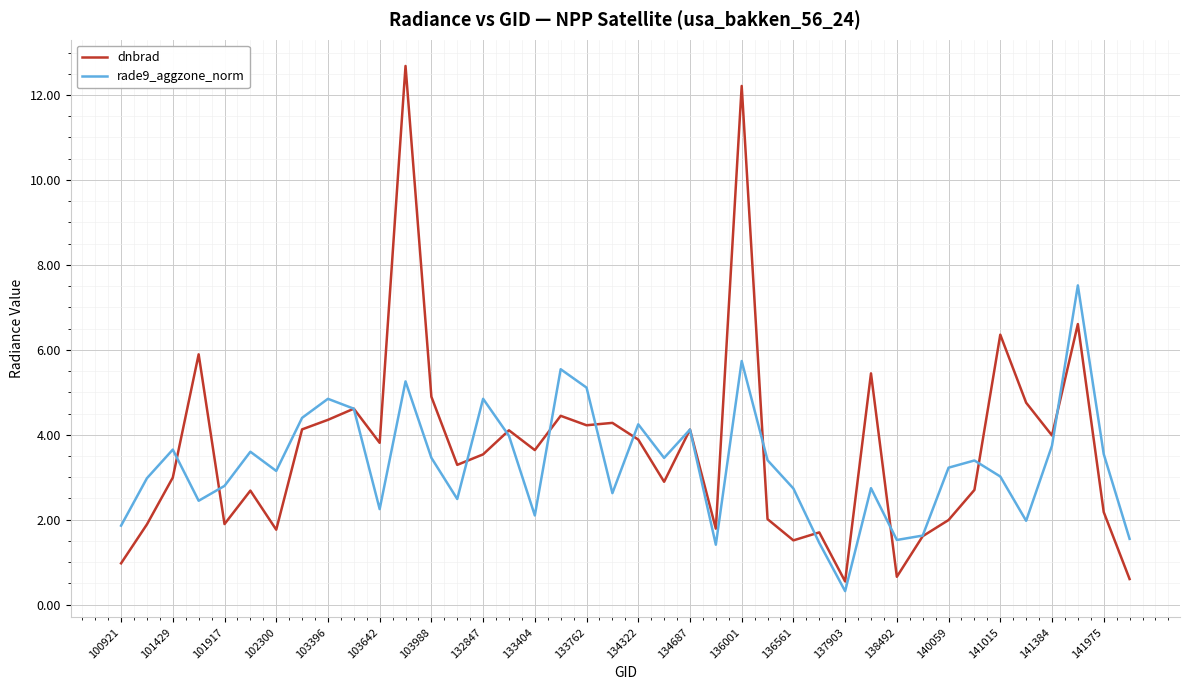

Which series has the widest spread of values?

dnbrad